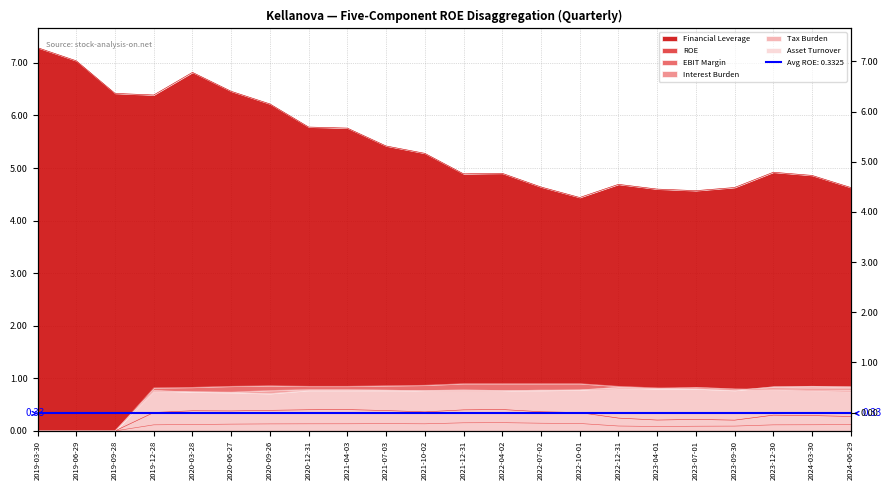

What is the difference between the maximum and minimum values in the Financial Leverage series?

2.8